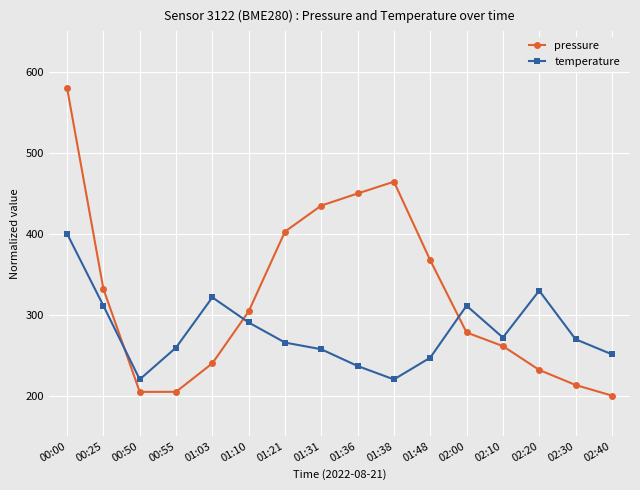

True or false: temperature has more than 1 interior local peaks.

True